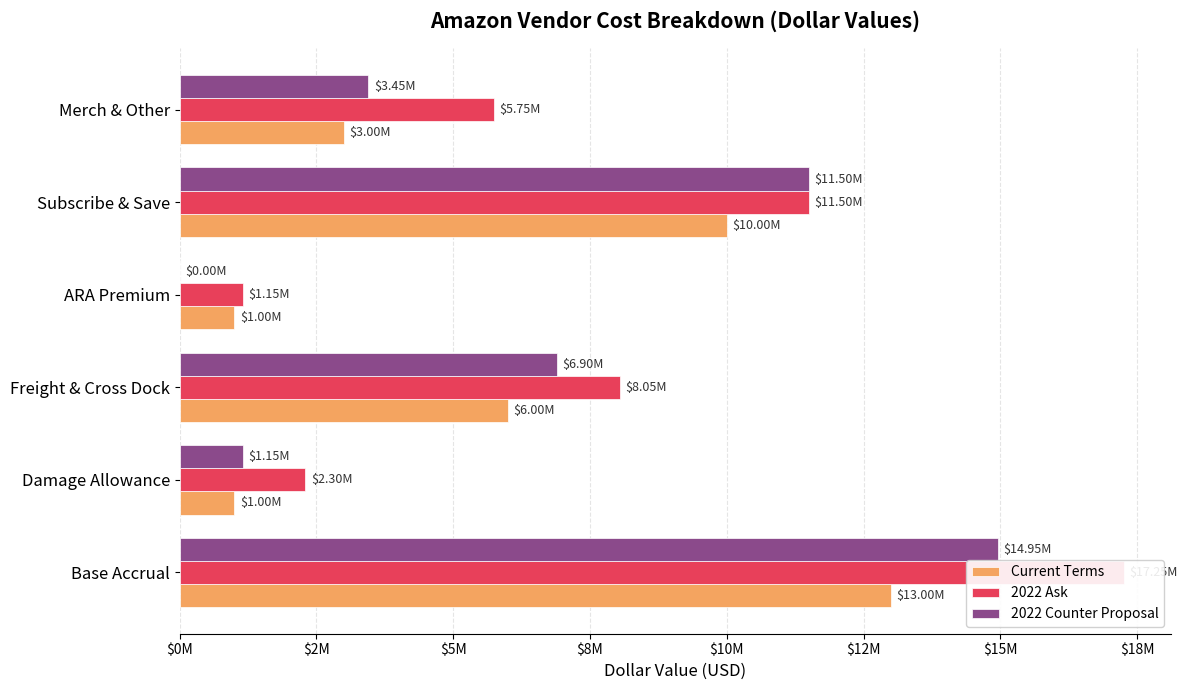

What is the difference between the maximum and minimum values in the 2022 Counter Proposal series?

14950000